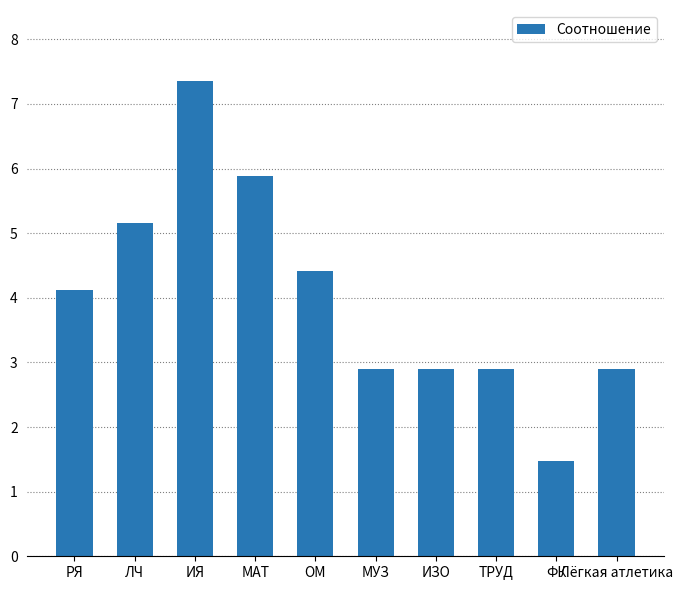

Is it true that the value at ИЗО is 4.7?

False